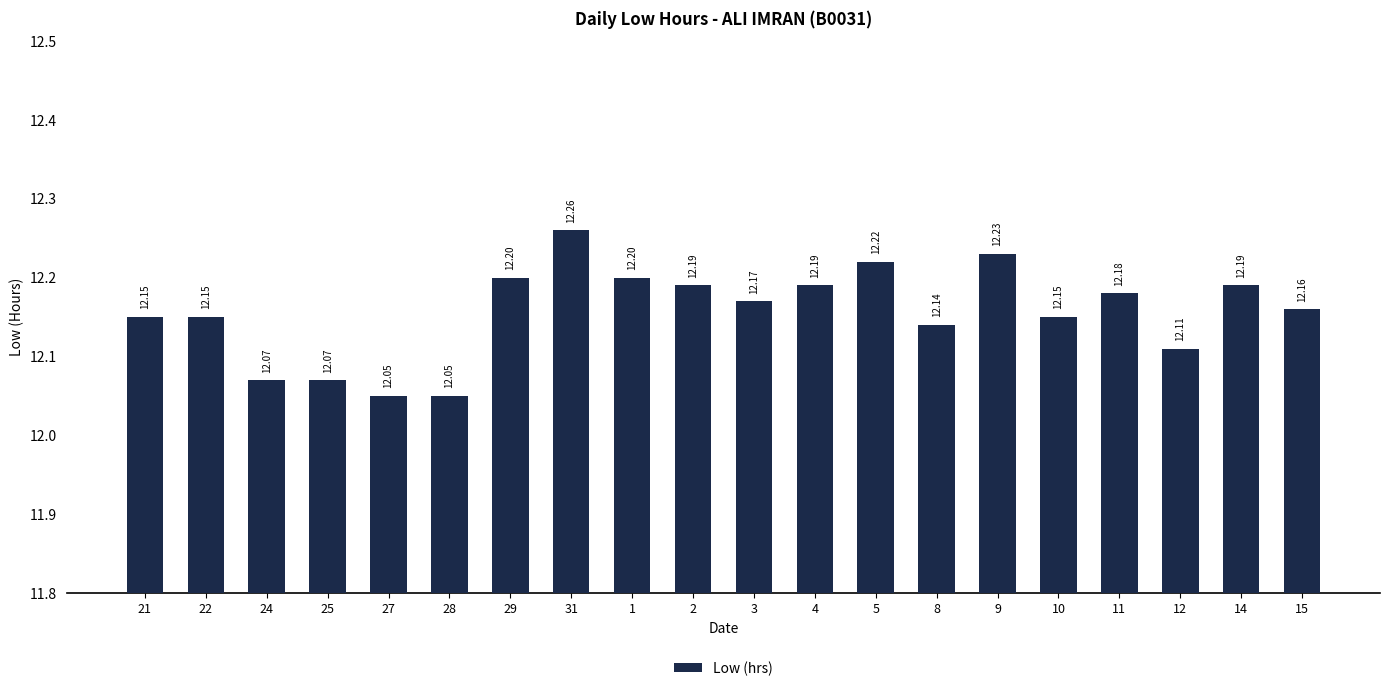

What is the difference between the second highest and second lowest values?

0.2